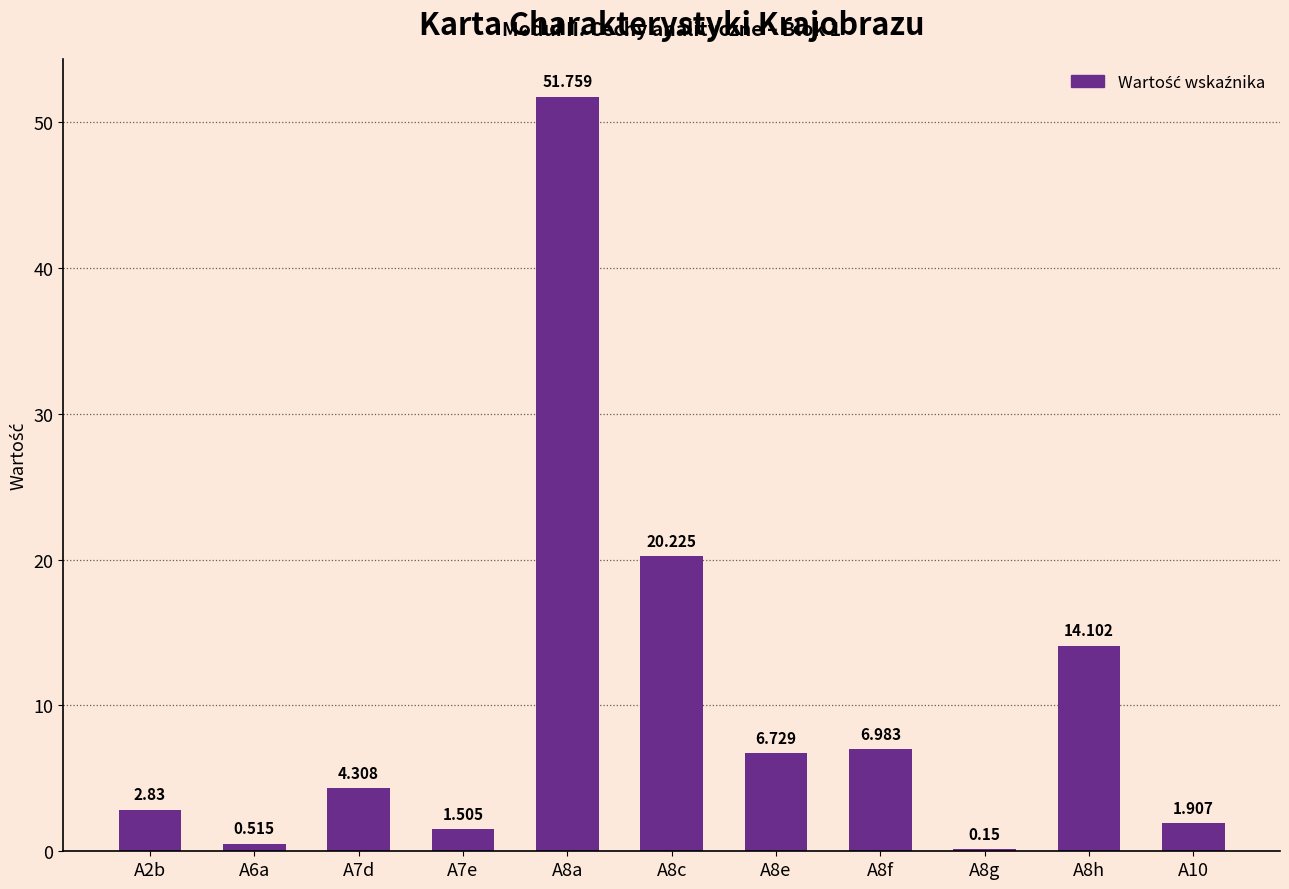

What is the change in value from A6a to A8c?

+19.7